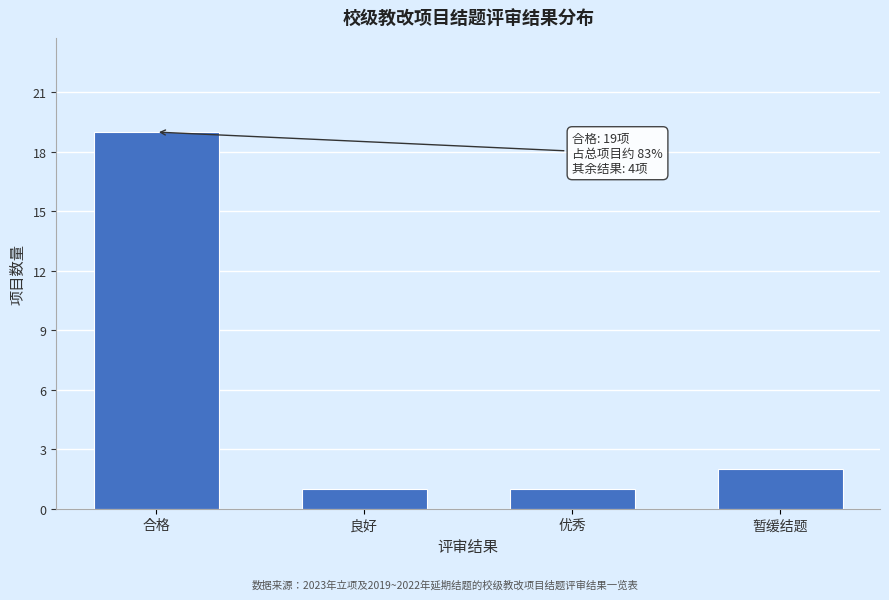

Reading left to right, list all the values displayed in this chart.

合格=19	良好=1	优秀=1	暂缓结题=2